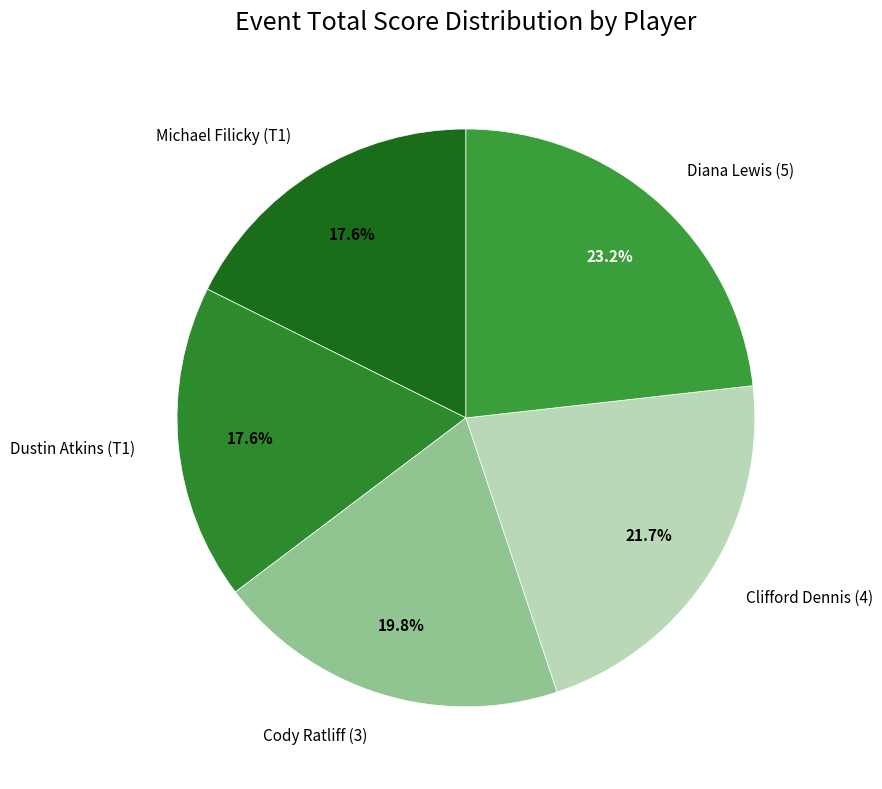

Between Diana Lewis (5) and Michael Filicky (T1), which is larger?

Diana Lewis (5)